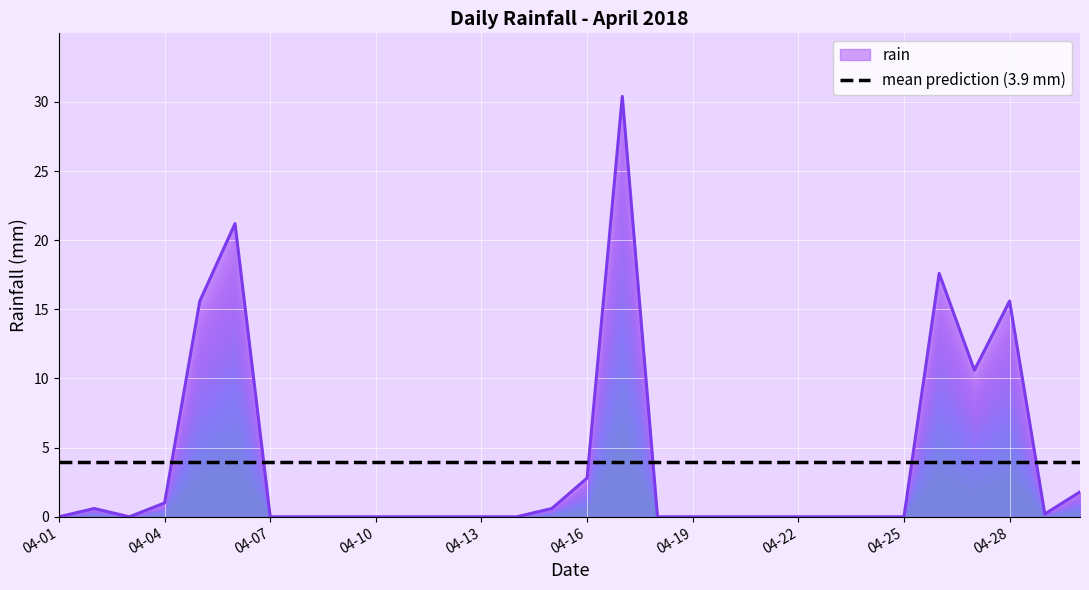

What is the difference between the maximum and second lowest values?

30.4